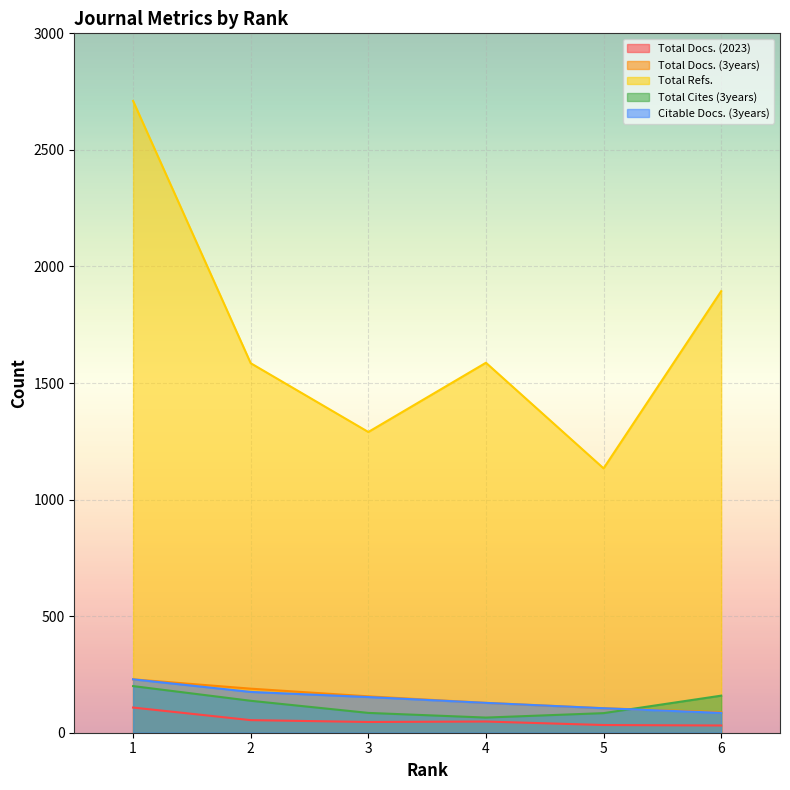

How many lines are shown in the chart?

5